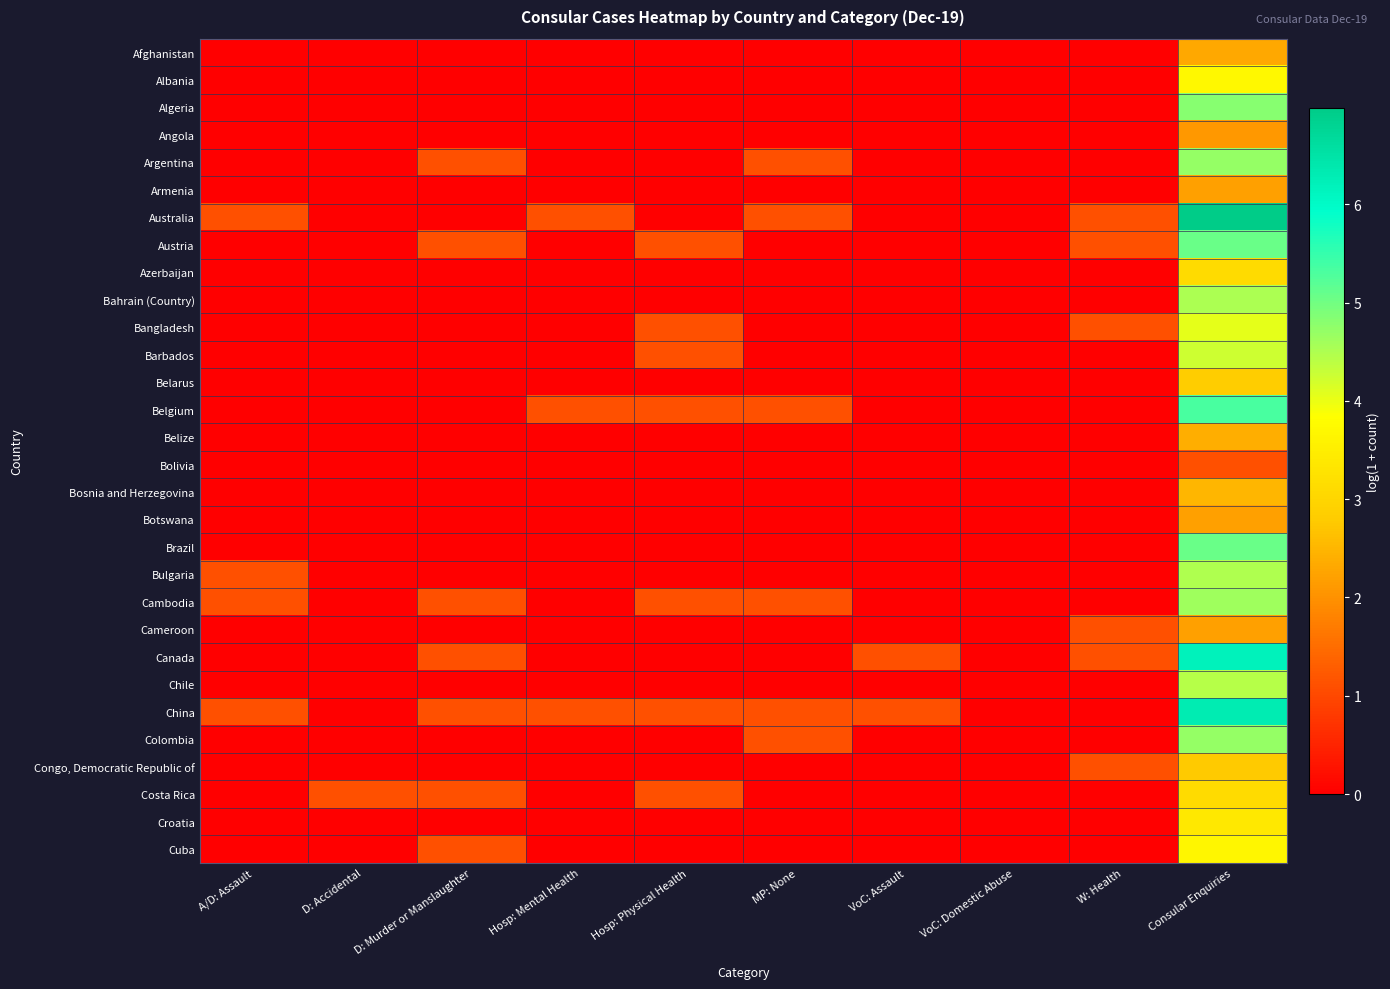

Reading left to right, transcribe all the data shown in this chart.

Afghanistan: A/D: Assault=0.0	D: Accidental=0.0	D: Murder or Manslaughter=0.0	Hosp: Mental Health=0.0	Hosp: Physical Health=0.0	MP: None=0.0	VoC: Assault=0.0	VoC: Domestic Abuse=0.0	W: Health=0.0	Consular Enquiries=2.3
Albania: A/D: Assault=0.0	D: Accidental=0.0	D: Murder or Manslaughter=0.0	Hosp: Mental Health=0.0	Hosp: Physical Health=0.0	MP: None=0.0	VoC: Assault=0.0	VoC: Domestic Abuse=0.0	W: Health=0.0	Consular Enquiries=3.7
Algeria: A/D: Assault=0.0	D: Accidental=0.0	D: Murder or Manslaughter=0.0	Hosp: Mental Health=0.0	Hosp: Physical Health=0.0	MP: None=0.0	VoC: Assault=0.0	VoC: Domestic Abuse=0.0	W: Health=0.0	Consular Enquiries=4.8
Angola: A/D: Assault=0.0	D: Accidental=0.0	D: Murder or Manslaughter=0.0	Hosp: Mental Health=0.0	Hosp: Physical Health=0.0	MP: None=0.0	VoC: Assault=0.0	VoC: Domestic Abuse=0.0	W: Health=0.0	Consular Enquiries=2.1
Argentina: A/D: Assault=0.0	D: Accidental=0.0	D: Murder or Manslaughter=1.1	Hosp: Mental Health=0.0	Hosp: Physical Health=0.0	MP: None=1.1	VoC: Assault=0.0	VoC: Domestic Abuse=0.0	W: Health=0.0	Consular Enquiries=4.7
Armenia: A/D: Assault=0.0	D: Accidental=0.0	D: Murder or Manslaughter=0.0	Hosp: Mental Health=0.0	Hosp: Physical Health=0.0	MP: None=0.0	VoC: Assault=0.0	VoC: Domestic Abuse=0.0	W: Health=0.0	Consular Enquiries=2.2
Australia: A/D: Assault=1.1	D: Accidental=0.0	D: Murder or Manslaughter=0.0	Hosp: Mental Health=1.1	Hosp: Physical Health=0.0	MP: None=1.1	VoC: Assault=0.0	VoC: Domestic Abuse=0.0	W: Health=1.1	Consular Enquiries=7.0
Austria: A/D: Assault=0.0	D: Accidental=0.0	D: Murder or Manslaughter=1.1	Hosp: Mental Health=0.0	Hosp: Physical Health=1.1	MP: None=0.0	VoC: Assault=0.0	VoC: Domestic Abuse=0.0	W: Health=1.1	Consular Enquiries=5.1
Azerbaijan: A/D: Assault=0.0	D: Accidental=0.0	D: Murder or Manslaughter=0.0	Hosp: Mental Health=0.0	Hosp: Physical Health=0.0	MP: None=0.0	VoC: Assault=0.0	VoC: Domestic Abuse=0.0	W: Health=0.0	Consular Enquiries=3.1
Bahrain (Country): A/D: Assault=0.0	D: Accidental=0.0	D: Murder or Manslaughter=0.0	Hosp: Mental Health=0.0	Hosp: Physical Health=0.0	MP: None=0.0	VoC: Assault=0.0	VoC: Domestic Abuse=0.0	W: Health=0.0	Consular Enquiries=4.5
Bangladesh: A/D: Assault=0.0	D: Accidental=0.0	D: Murder or Manslaughter=0.0	Hosp: Mental Health=0.0	Hosp: Physical Health=1.1	MP: None=0.0	VoC: Assault=0.0	VoC: Domestic Abuse=0.0	W: Health=1.1	Consular Enquiries=4.1
Barbados: A/D: Assault=0.0	D: Accidental=0.0	D: Murder or Manslaughter=0.0	Hosp: Mental Health=0.0	Hosp: Physical Health=1.1	MP: None=0.0	VoC: Assault=0.0	VoC: Domestic Abuse=0.0	W: Health=0.0	Consular Enquiries=4.2
Belarus: A/D: Assault=0.0	D: Accidental=0.0	D: Murder or Manslaughter=0.0	Hosp: Mental Health=0.0	Hosp: Physical Health=0.0	MP: None=0.0	VoC: Assault=0.0	VoC: Domestic Abuse=0.0	W: Health=0.0	Consular Enquiries=2.8
Belgium: A/D: Assault=0.0	D: Accidental=0.0	D: Murder or Manslaughter=0.0	Hosp: Mental Health=1.1	Hosp: Physical Health=1.1	MP: None=1.1	VoC: Assault=0.0	VoC: Domestic Abuse=0.0	W: Health=0.0	Consular Enquiries=5.3
Belize: A/D: Assault=0.0	D: Accidental=0.0	D: Murder or Manslaughter=0.0	Hosp: Mental Health=0.0	Hosp: Physical Health=0.0	MP: None=0.0	VoC: Assault=0.0	VoC: Domestic Abuse=0.0	W: Health=0.0	Consular Enquiries=2.4
Bolivia: A/D: Assault=0.0	D: Accidental=0.0	D: Murder or Manslaughter=0.0	Hosp: Mental Health=0.0	Hosp: Physical Health=0.0	MP: None=0.0	VoC: Assault=0.0	VoC: Domestic Abuse=0.0	W: Health=0.0	Consular Enquiries=1.1
Bosnia and Herzegovina: A/D: Assault=0.0	D: Accidental=0.0	D: Murder or Manslaughter=0.0	Hosp: Mental Health=0.0	Hosp: Physical Health=0.0	MP: None=0.0	VoC: Assault=0.0	VoC: Domestic Abuse=0.0	W: Health=0.0	Consular Enquiries=2.5
Botswana: A/D: Assault=0.0	D: Accidental=0.0	D: Murder or Manslaughter=0.0	Hosp: Mental Health=0.0	Hosp: Physical Health=0.0	MP: None=0.0	VoC: Assault=0.0	VoC: Domestic Abuse=0.0	W: Health=0.0	Consular Enquiries=2.2
Brazil: A/D: Assault=0.0	D: Accidental=0.0	D: Murder or Manslaughter=0.0	Hosp: Mental Health=0.0	Hosp: Physical Health=0.0	MP: None=0.0	VoC: Assault=0.0	VoC: Domestic Abuse=0.0	W: Health=0.0	Consular Enquiries=5.1
Bulgaria: A/D: Assault=1.1	D: Accidental=0.0	D: Murder or Manslaughter=0.0	Hosp: Mental Health=0.0	Hosp: Physical Health=0.0	MP: None=0.0	VoC: Assault=0.0	VoC: Domestic Abuse=0.0	W: Health=0.0	Consular Enquiries=4.5
Cambodia: A/D: Assault=1.1	D: Accidental=0.0	D: Murder or Manslaughter=1.1	Hosp: Mental Health=0.0	Hosp: Physical Health=1.1	MP: None=1.1	VoC: Assault=0.0	VoC: Domestic Abuse=0.0	W: Health=0.0	Consular Enquiries=4.6
Cameroon: A/D: Assault=0.0	D: Accidental=0.0	D: Murder or Manslaughter=0.0	Hosp: Mental Health=0.0	Hosp: Physical Health=0.0	MP: None=0.0	VoC: Assault=0.0	VoC: Domestic Abuse=0.0	W: Health=1.1	Consular Enquiries=2.2
Canada: A/D: Assault=0.0	D: Accidental=0.0	D: Murder or Manslaughter=1.1	Hosp: Mental Health=0.0	Hosp: Physical Health=0.0	MP: None=0.0	VoC: Assault=1.1	VoC: Domestic Abuse=0.0	W: Health=1.1	Consular Enquiries=6.2
Chile: A/D: Assault=0.0	D: Accidental=0.0	D: Murder or Manslaughter=0.0	Hosp: Mental Health=0.0	Hosp: Physical Health=0.0	MP: None=0.0	VoC: Assault=0.0	VoC: Domestic Abuse=0.0	W: Health=0.0	Consular Enquiries=4.4
China: A/D: Assault=1.1	D: Accidental=0.0	D: Murder or Manslaughter=1.1	Hosp: Mental Health=1.1	Hosp: Physical Health=1.1	MP: None=1.1	VoC: Assault=1.1	VoC: Domestic Abuse=0.0	W: Health=0.0	Consular Enquiries=6.3
Colombia: A/D: Assault=0.0	D: Accidental=0.0	D: Murder or Manslaughter=0.0	Hosp: Mental Health=0.0	Hosp: Physical Health=0.0	MP: None=1.1	VoC: Assault=0.0	VoC: Domestic Abuse=0.0	W: Health=0.0	Consular Enquiries=4.7
Congo, Democratic Republic of: A/D: Assault=0.0	D: Accidental=0.0	D: Murder or Manslaughter=0.0	Hosp: Mental Health=0.0	Hosp: Physical Health=0.0	MP: None=0.0	VoC: Assault=0.0	VoC: Domestic Abuse=0.0	W: Health=1.1	Consular Enquiries=2.8
Costa Rica: A/D: Assault=0.0	D: Accidental=1.1	D: Murder or Manslaughter=1.1	Hosp: Mental Health=0.0	Hosp: Physical Health=1.1	MP: None=0.0	VoC: Assault=0.0	VoC: Domestic Abuse=0.0	W: Health=0.0	Consular Enquiries=3.1
Croatia: A/D: Assault=0.0	D: Accidental=0.0	D: Murder or Manslaughter=0.0	Hosp: Mental Health=0.0	Hosp: Physical Health=0.0	MP: None=0.0	VoC: Assault=0.0	VoC: Domestic Abuse=0.0	W: Health=0.0	Consular Enquiries=3.4
Cuba: A/D: Assault=0.0	D: Accidental=0.0	D: Murder or Manslaughter=1.1	Hosp: Mental Health=0.0	Hosp: Physical Health=0.0	MP: None=0.0	VoC: Assault=0.0	VoC: Domestic Abuse=0.0	W: Health=0.0	Consular Enquiries=3.7